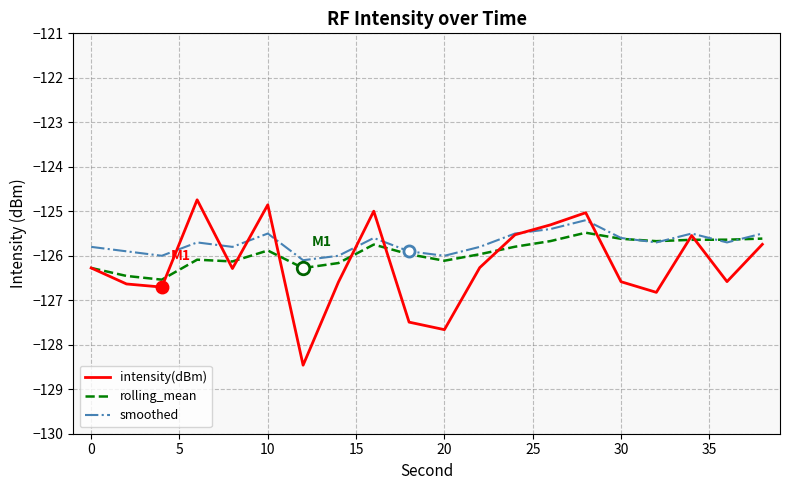

Which series has the widest spread of values?

intensity(dBm)